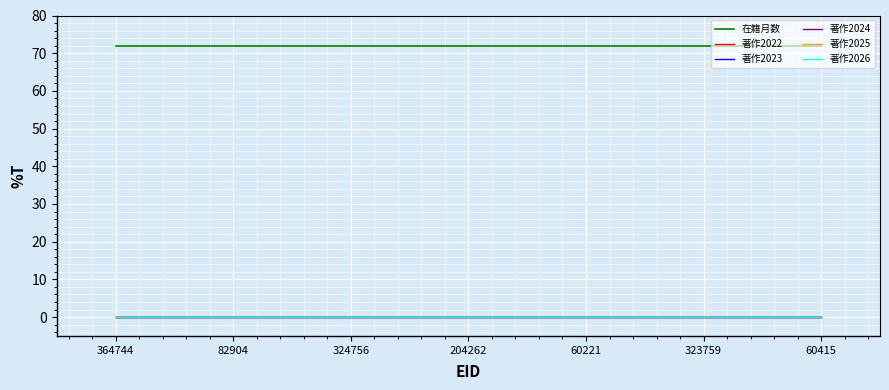

Between 82904 and 60415, which series saw the biggest shift?

在籍月数